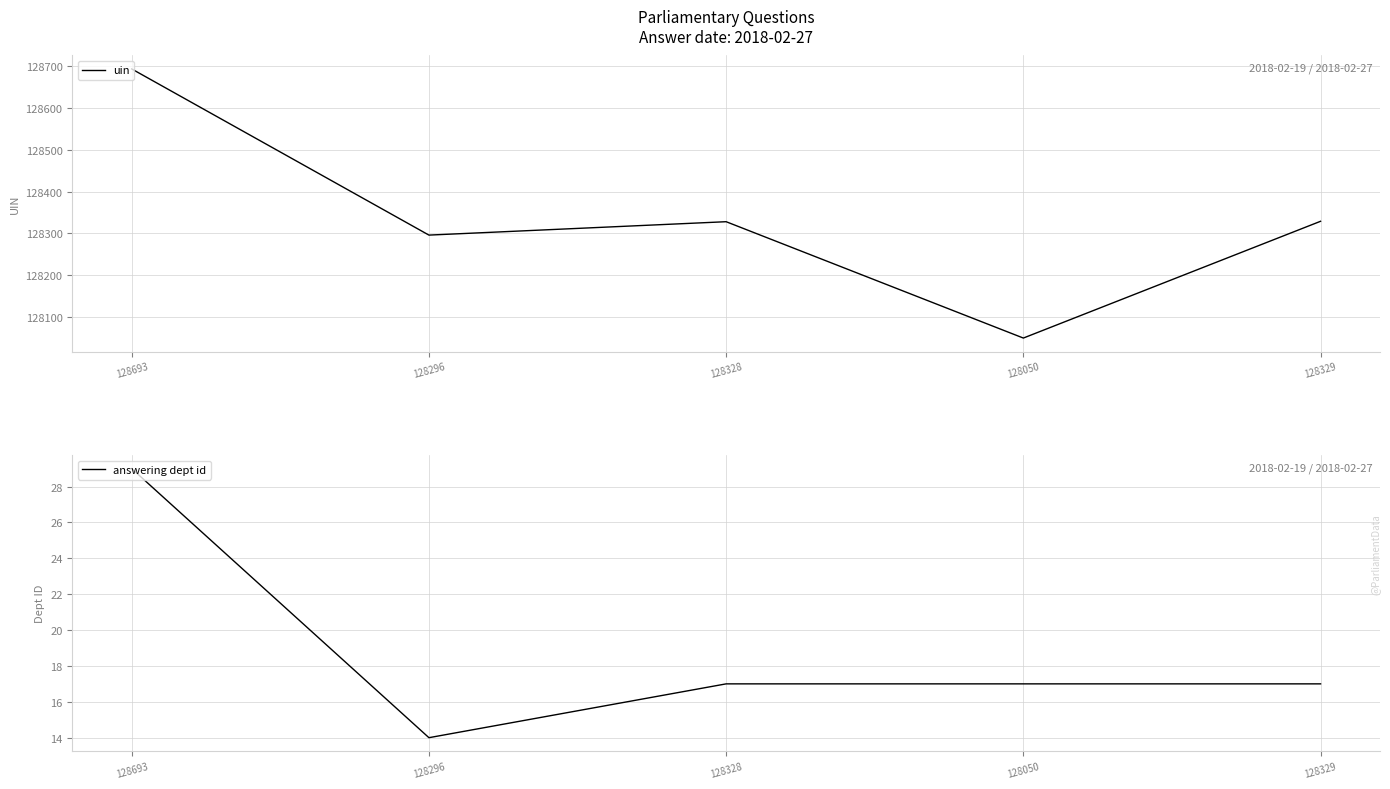

The answering dept id series shows 20 at 128296. True or false?

False